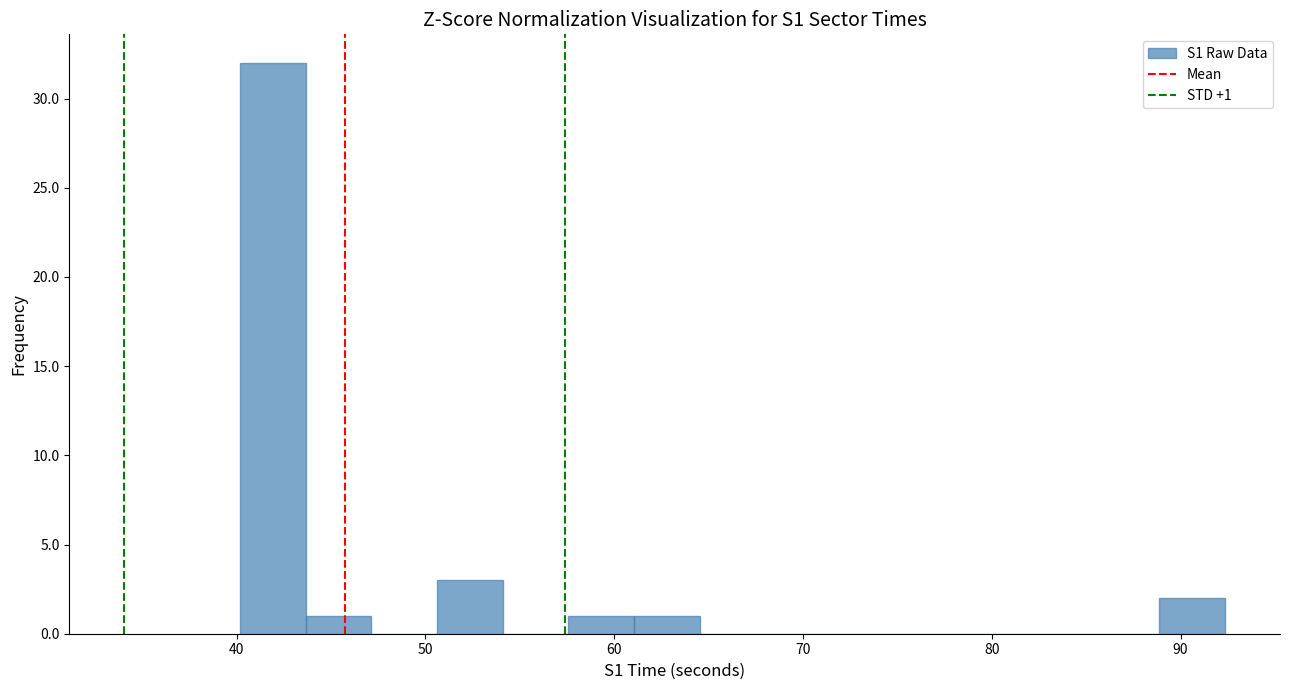

Around what value on the x-axis is the tallest bar? Give the approximate position of its centre, as read against the axis.

42